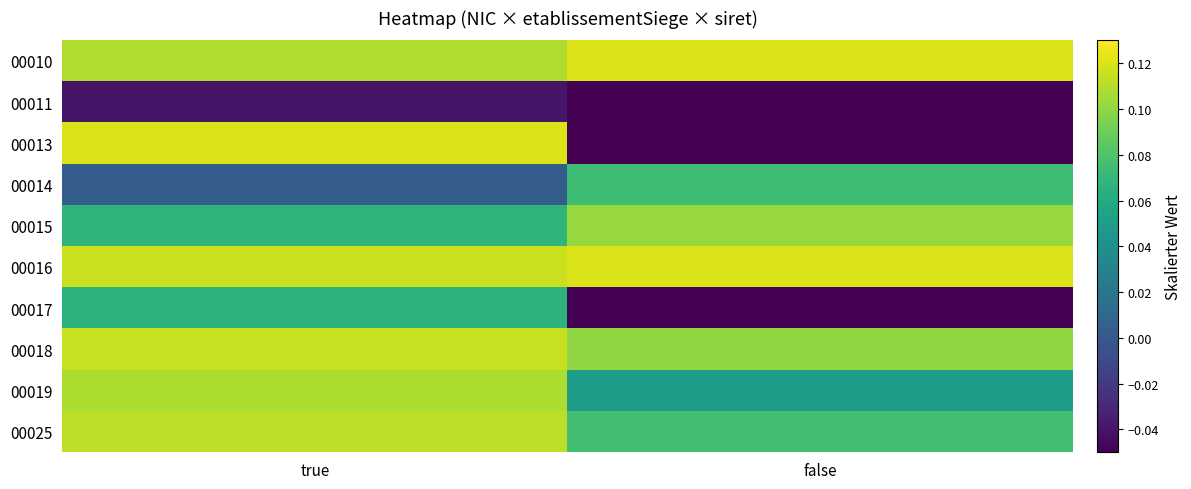

Which series has the largest total across all categories?

00016